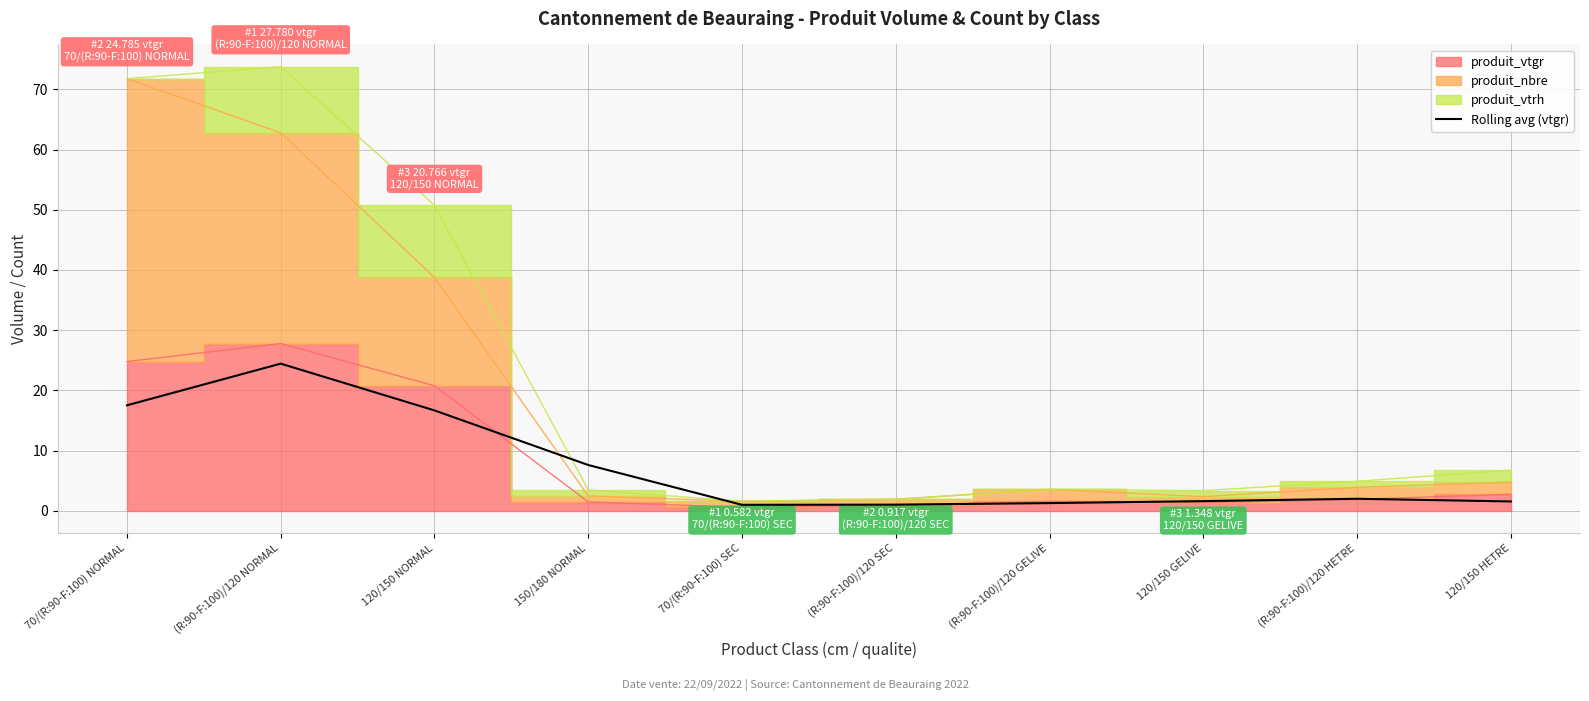

True or false: Rolling avg (vtgr) has a value of 1.0 at 70/(R:90-F:100) SEC.

True